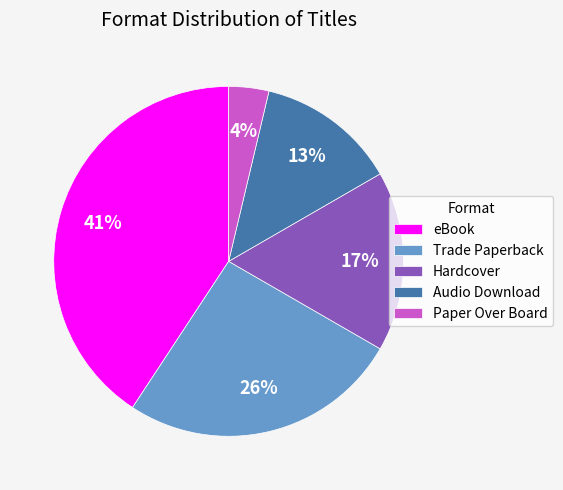

True or false: Trade Paperback accounts for 26% of the total.

True